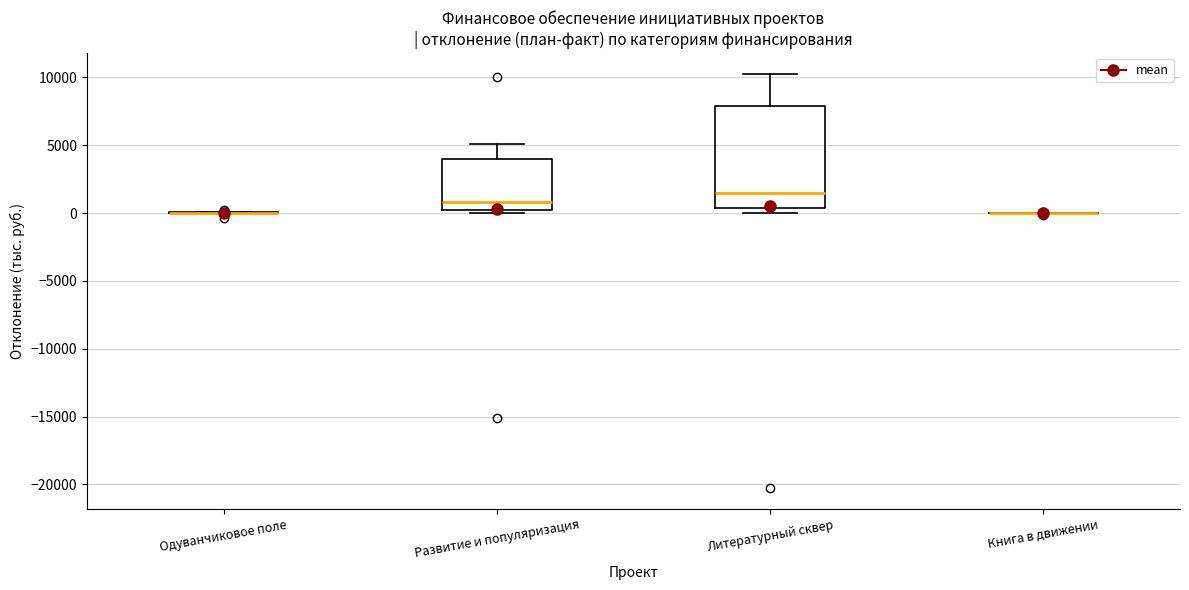

Where does the median line of the box for Литературный сквер sit on the y-axis? The values are not printed on the chart, so give them approximately, as read against the axis.

1500